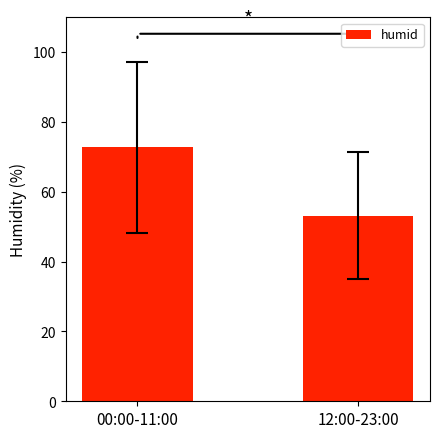

Reading right to left, transcribe all the data shown in this chart.

53.1	72.7